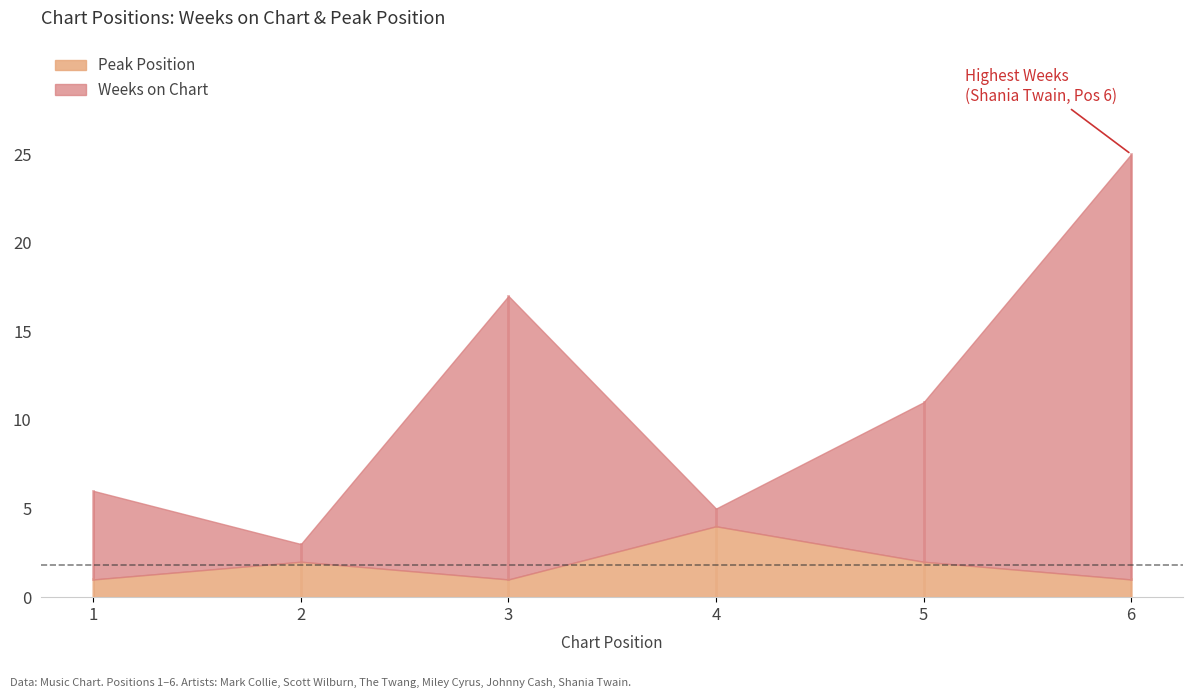

At which label does Weeks on Chart reach its minimum?

2